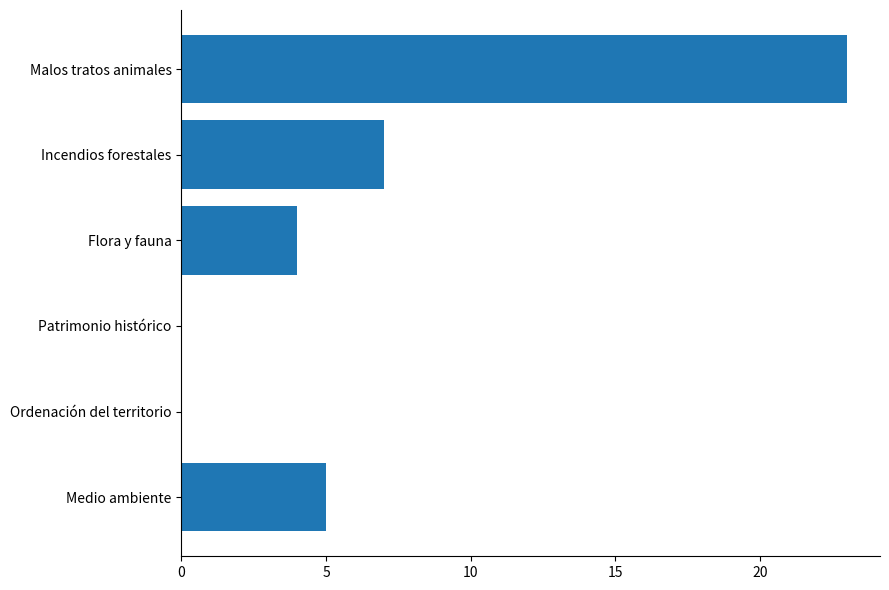

At which category does the chart reach its peak across all series?

Malos tratos animales